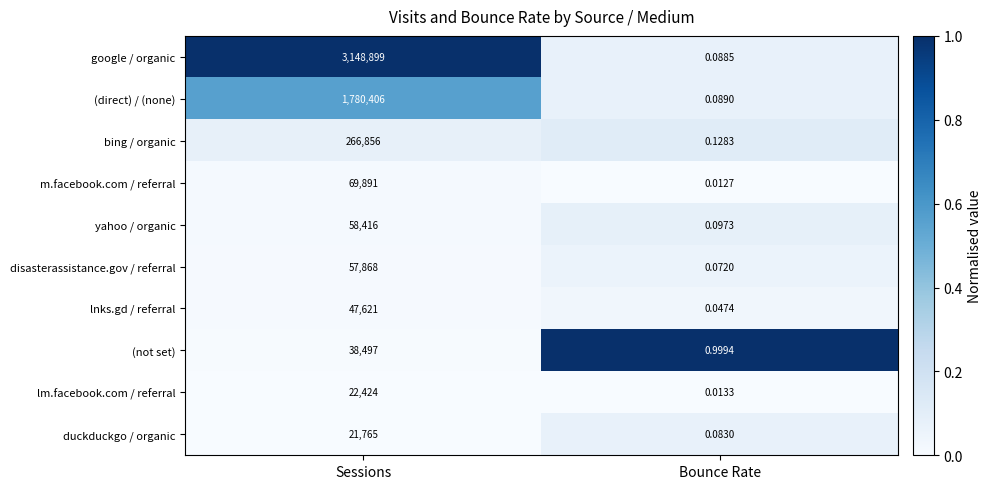

At which label is m.facebook.com / referral closest to 34945?

Bounce Rate